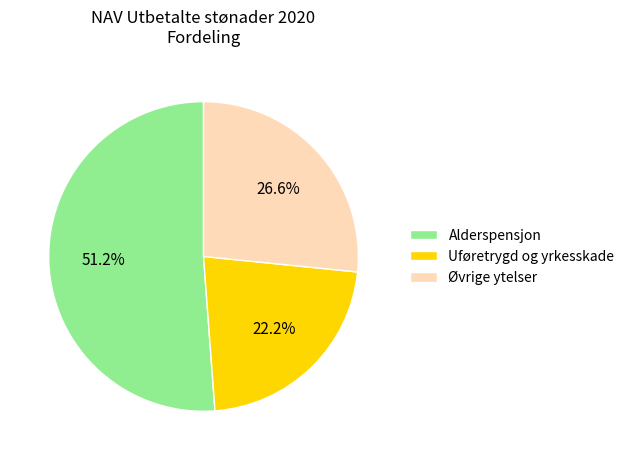

What percentage do Øvrige ytelser and Uføretrygd og yrkesskade together represent?

48.8%